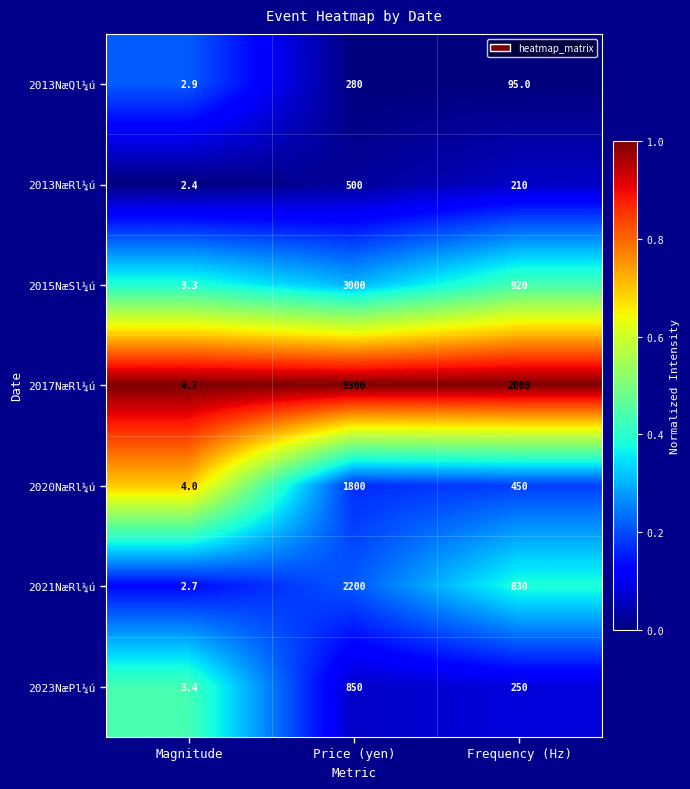

Is it true that 2023NæPl¼ú equals 1243.6 at Price (yen)?

False